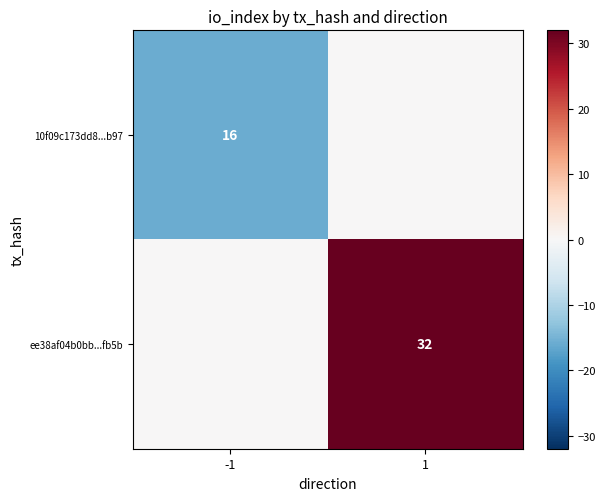

The value of 10f09c173dd8...b97 at -1 is 16. True or false?

True